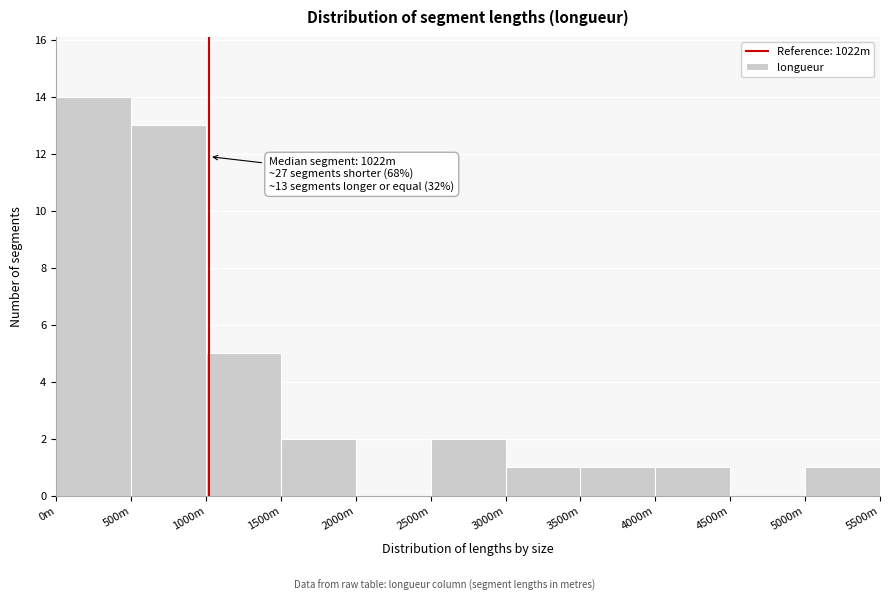

Reading right to left, transcribe all the data shown in this chart.

5000m=1	4500m=0	4000m=1	3500m=1	3000m=1	2500m=2	2000m=0	1500m=2	1000m=5	500m=13	0m=14